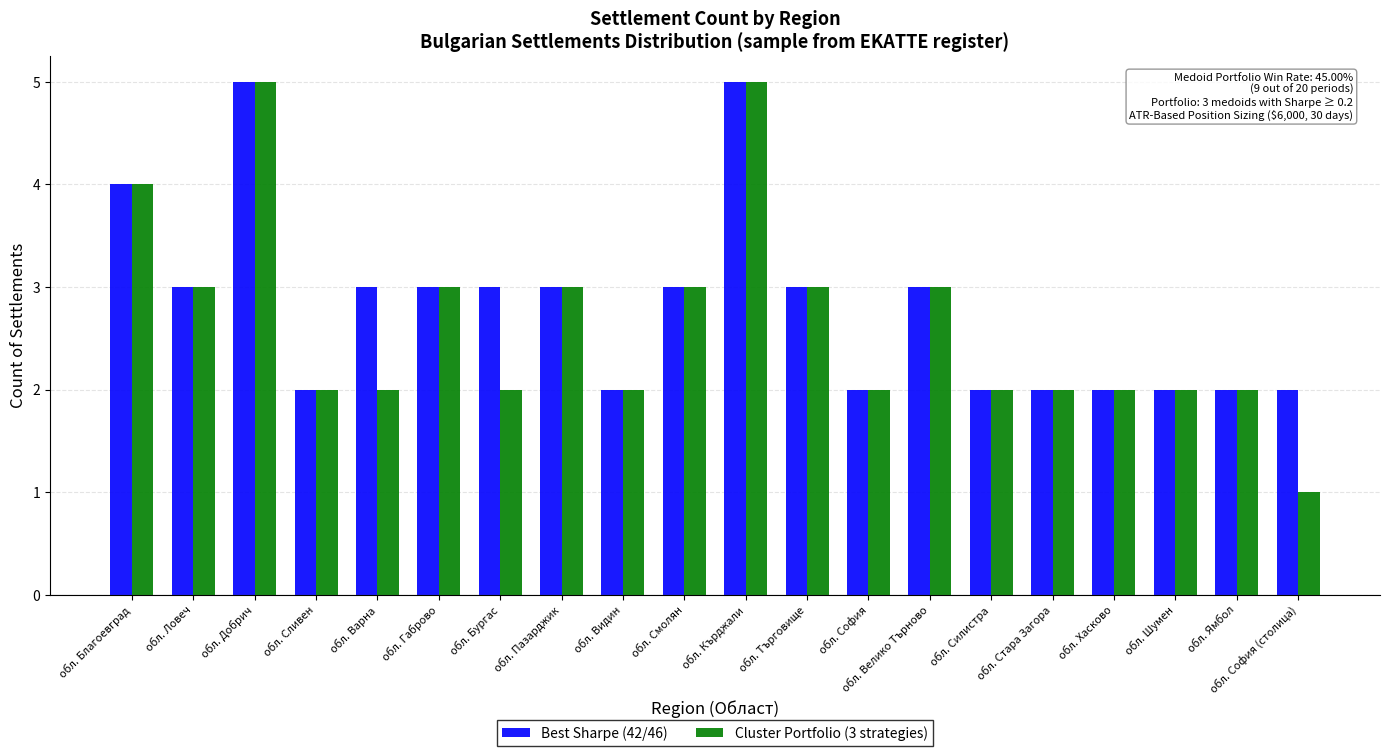

What is the difference between the maximum and minimum values in the Cluster Portfolio (3 strategies) series?

4